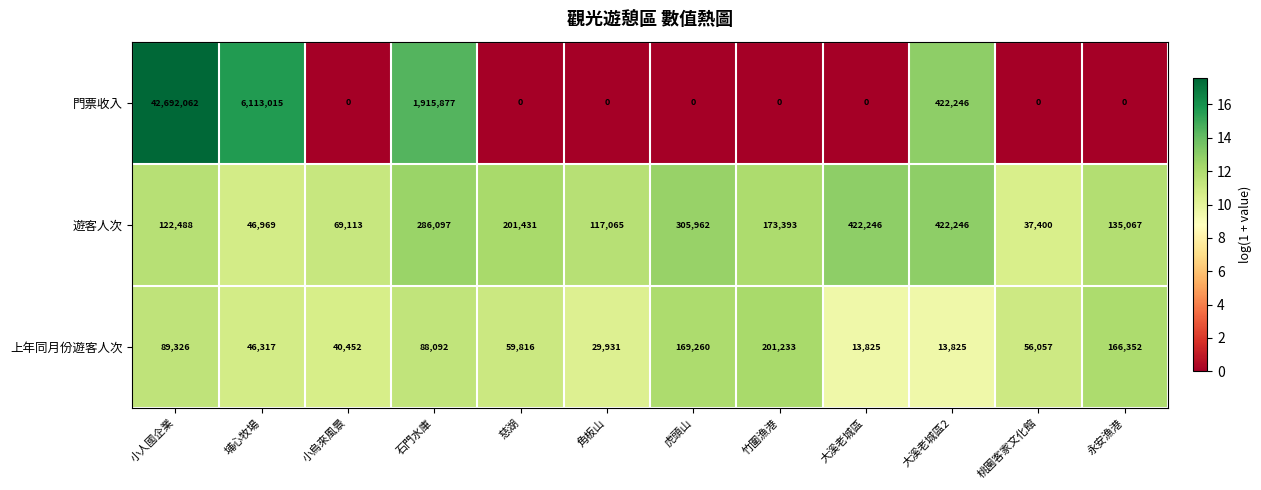

Which series has the largest total across all categories?

門票收入